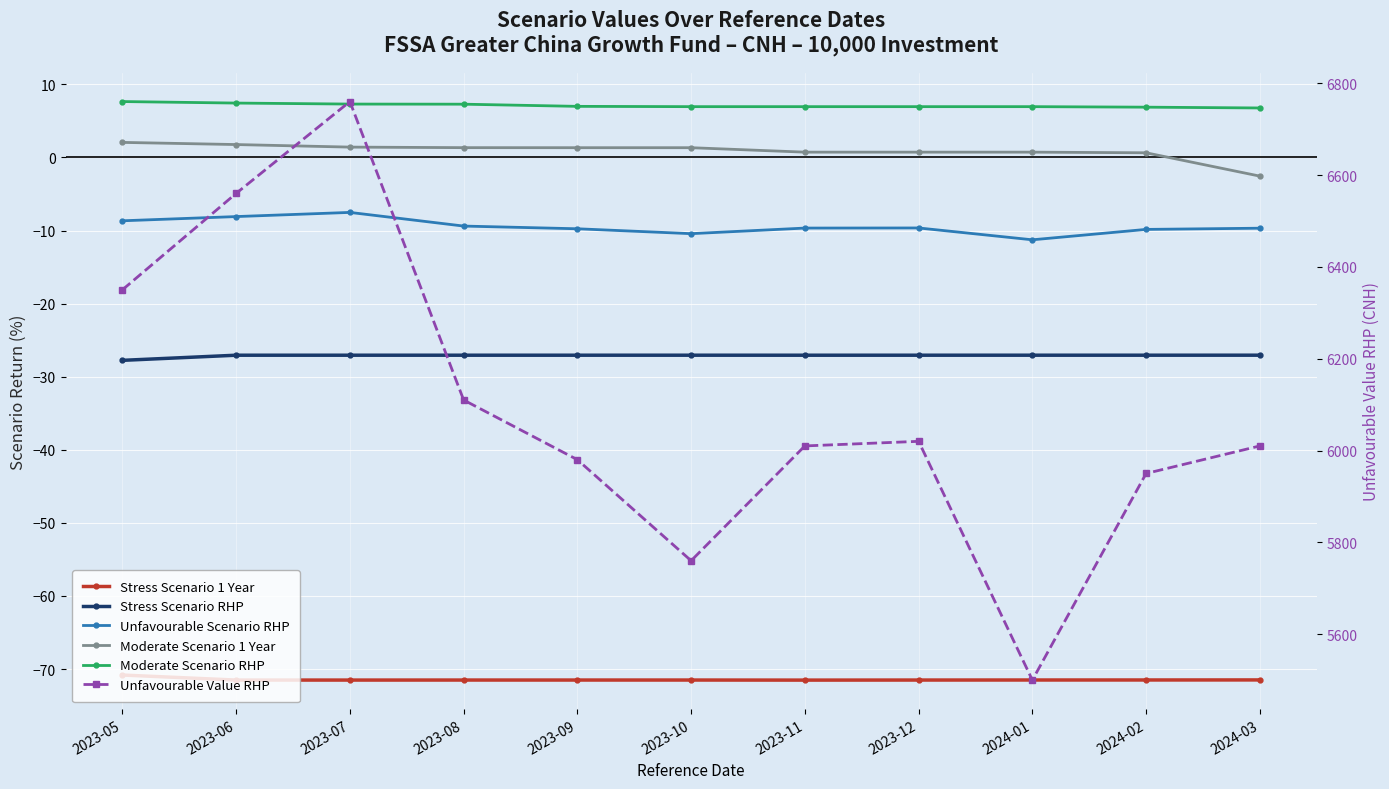

What is the approximate value of Unfavourable Scenario RHP at 2023-11?

-9.7